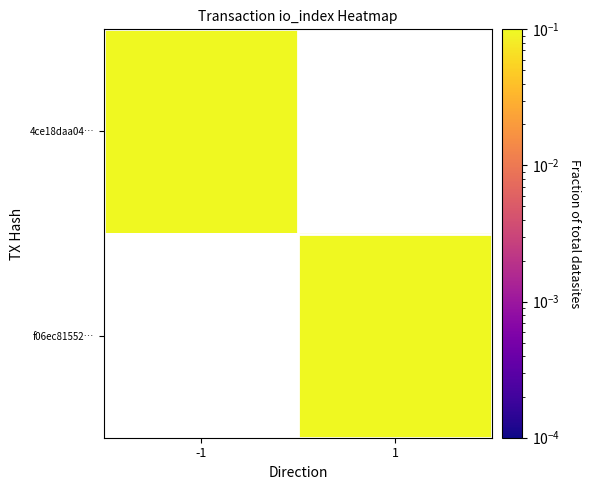

At how many categories does at least one series exceed 0?

2